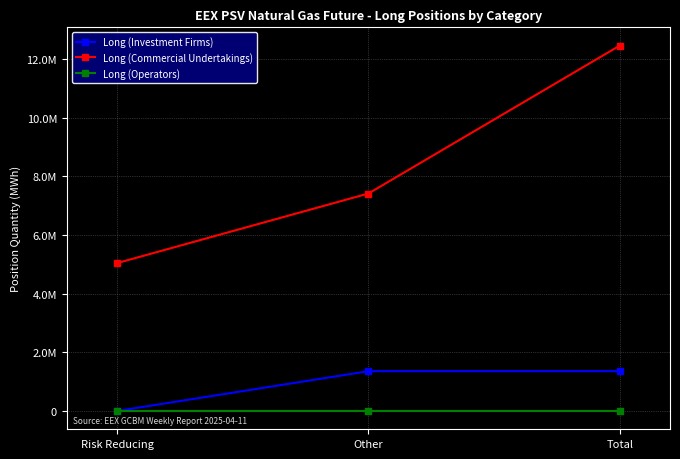

Does the chart display data point markers on the line(s)?

Yes